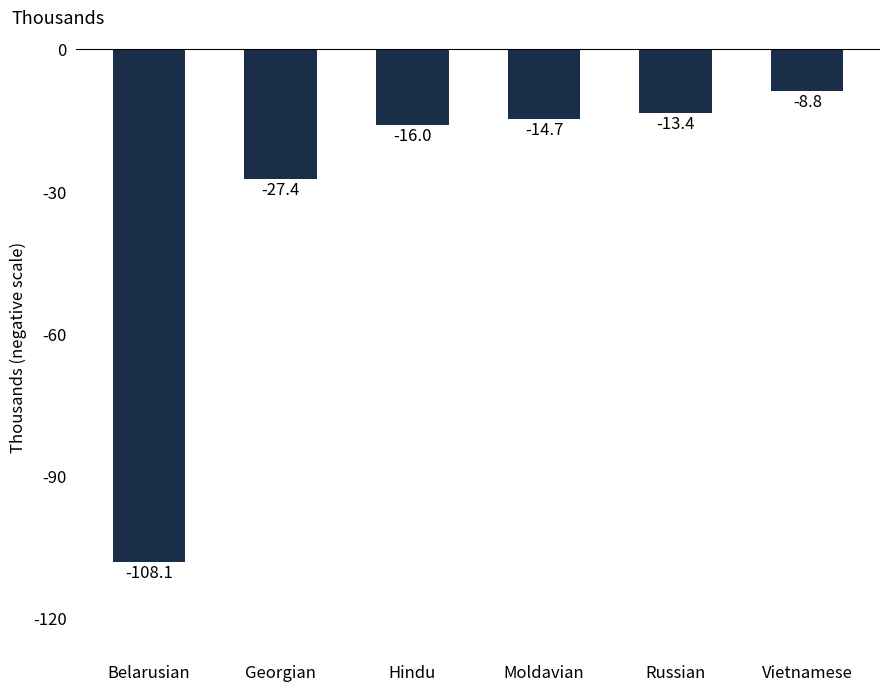

What is the difference between the maximum and minimum values?

99.3